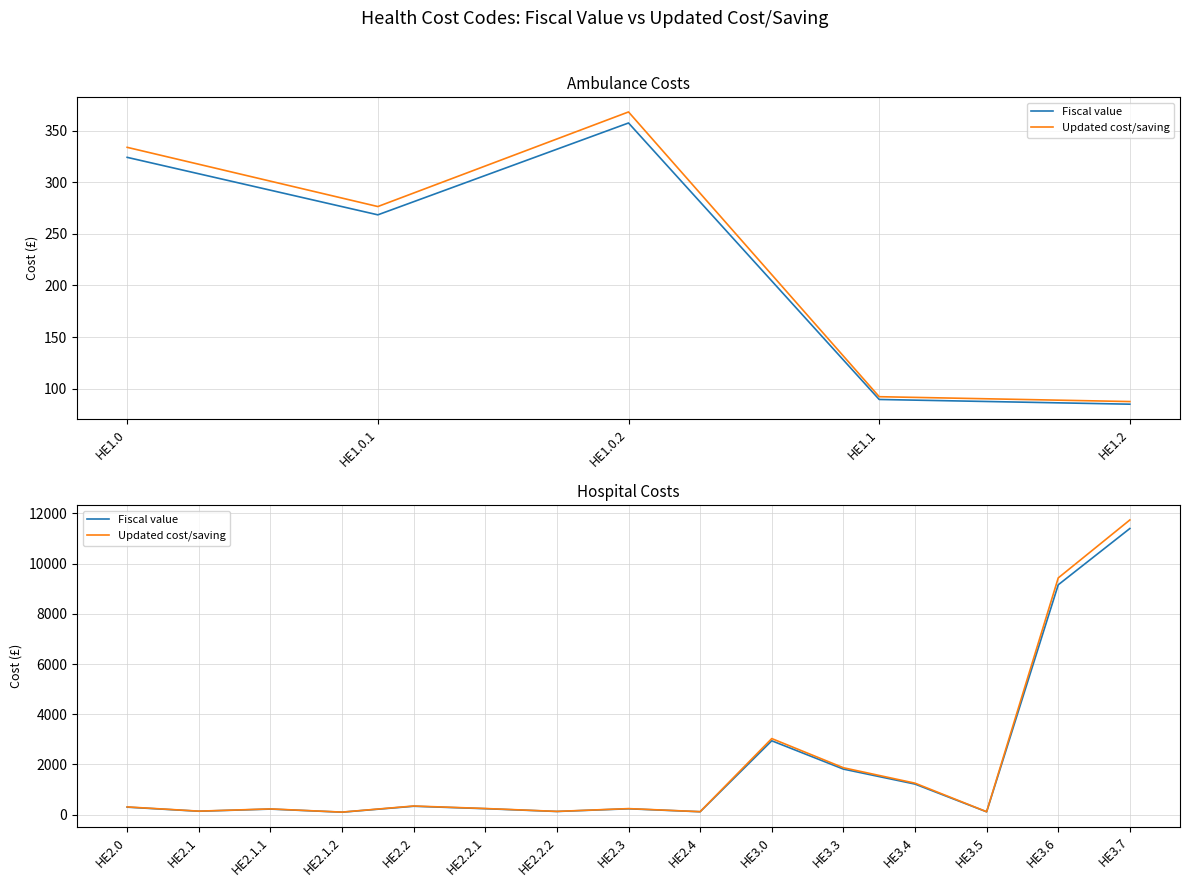

What is the maximum value shown in the chart?

11740.1